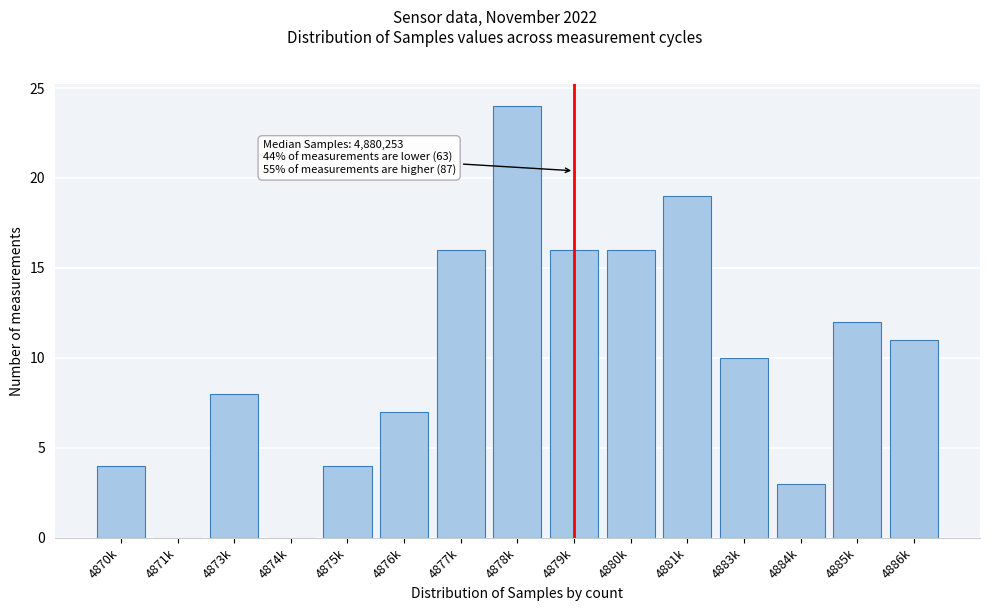

Reading left to right, transcribe all the data shown in this chart.

4870k=4	4871k=0	4873k=8	4874k=0	4875k=4	4876k=7	4877k=16	4878k=24	4879k=16	4880k=16	4881k=19	4883k=10	4884k=3	4885k=12	4886k=11